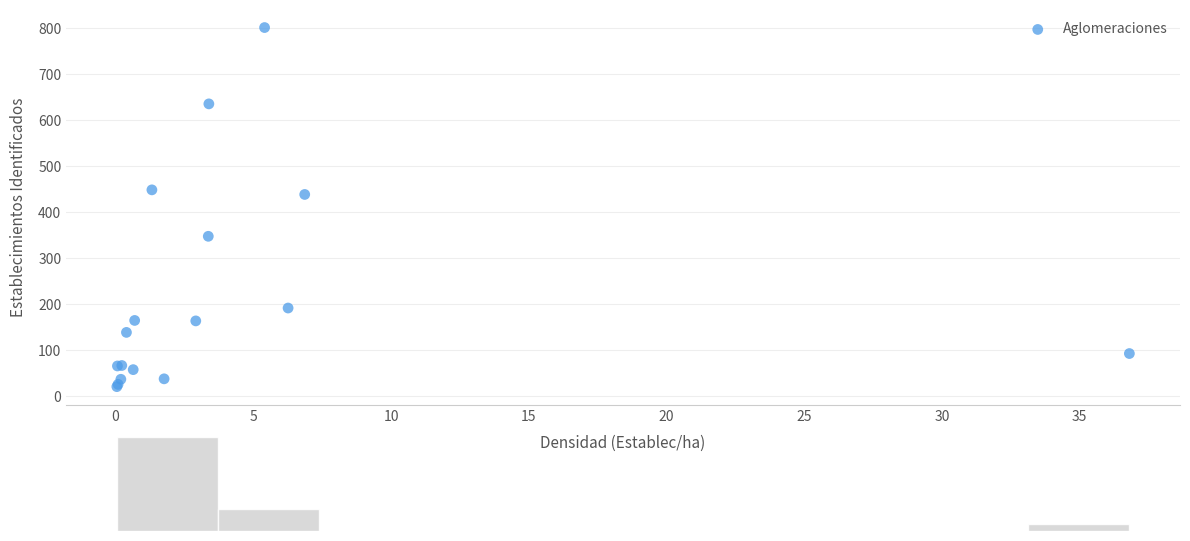

What Y value in the scatter plot is closest to 410?

438